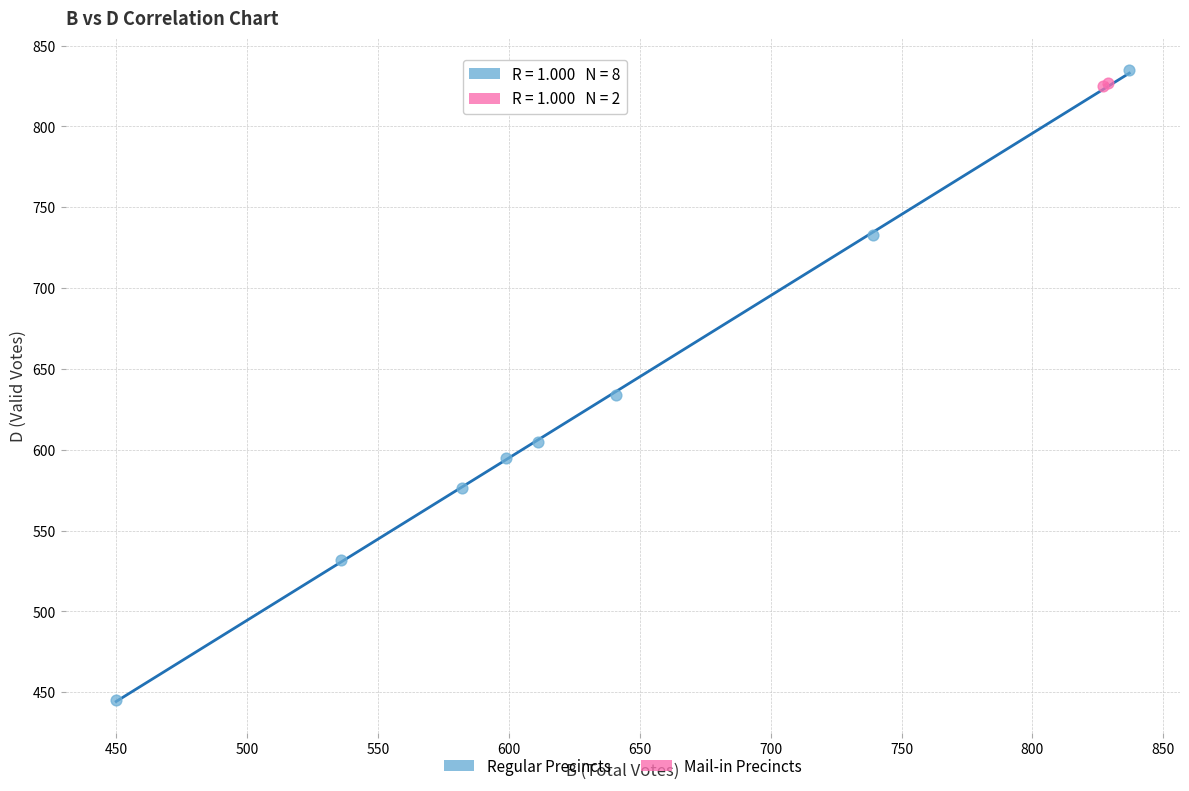

Which series has the largest Y range (max minus min)?

Regular Precincts